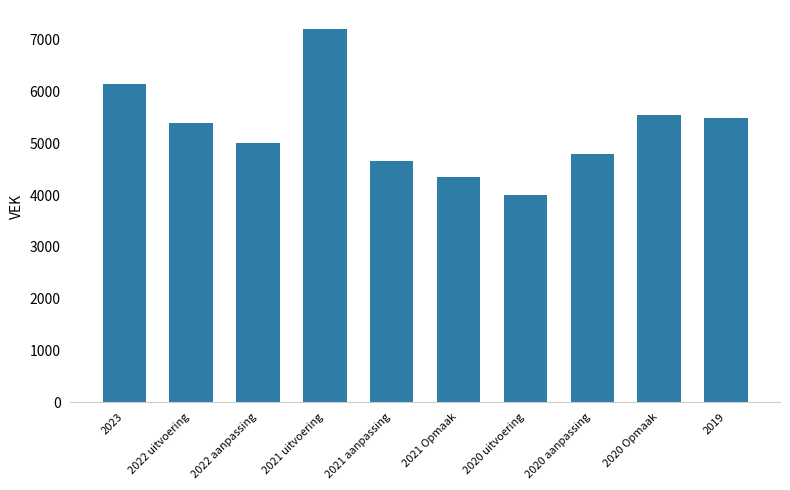

What is the label of the 5th bar from the right?

2021 Opmaak